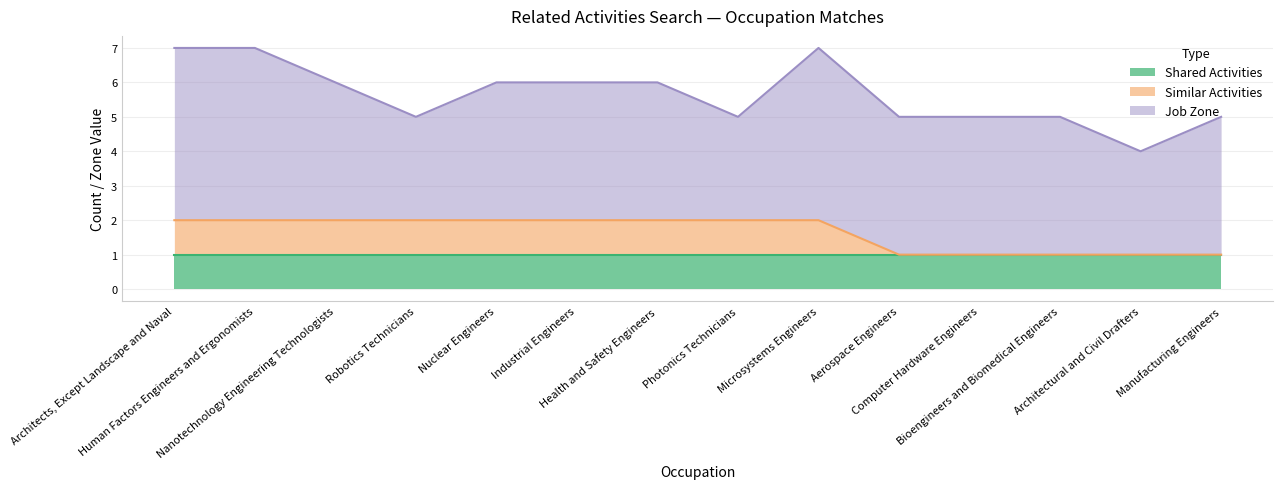

What is the difference between the maximum and minimum values in the Similar Activities series?

1